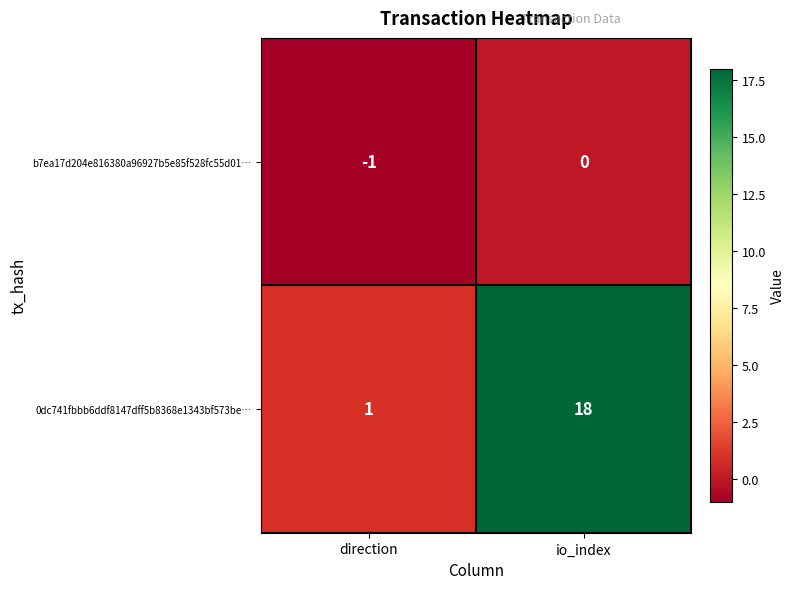

At which label is 0dc741fbbb6ddf8147dff5b8368e1343bf573be… closest to 9?

direction